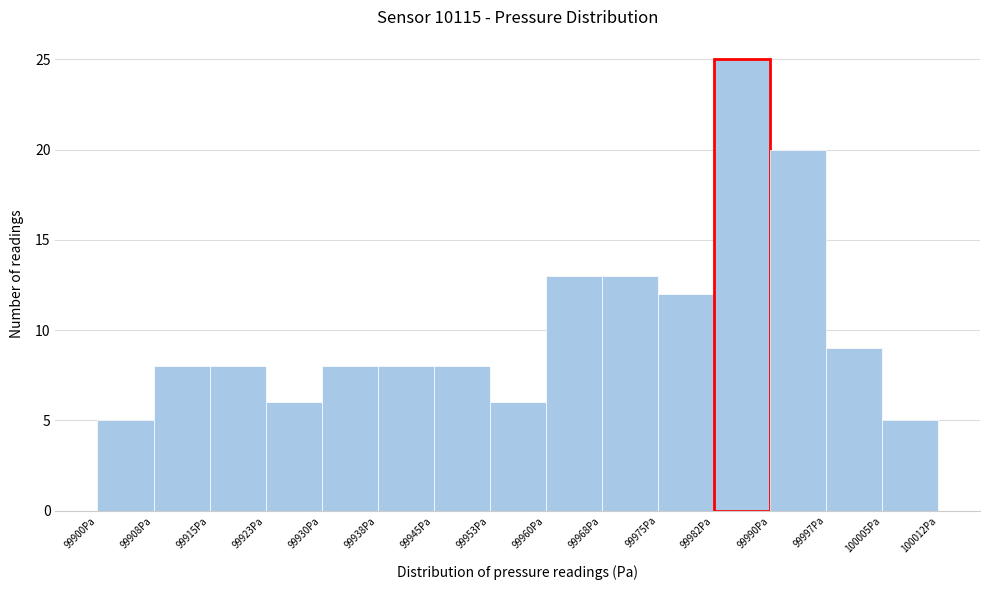

Reading left to right, list every bar in this chart as the range it spans on the x-axis followed by its height. Neither the bar edges nor the heights are printed on the chart, so give them approximately, as read against the axes.

99901 to 99908: 5
99908 to 99916: 8
99916 to 99923: 8
99923 to 99931: 6
99931 to 99938: 8
99938 to 99946: 8
99946 to 99953: 8
99953 to 99961: 6
99961 to 99968: 13
99968 to 99976: 13
99976 to 99983: 12
99983 to 99990: 25
99990 to 99998: 20
99998 to 100005: 9
100005 to 100013: 5